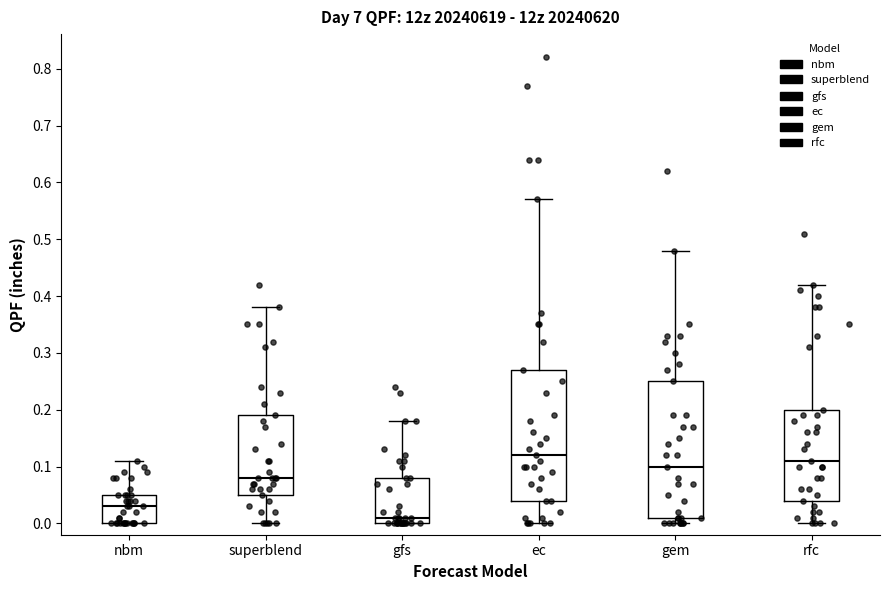

Where is the upper edge of the box for superblend on the y-axis? The values are not printed on the chart, so give them approximately, as read against the axis.

0.19